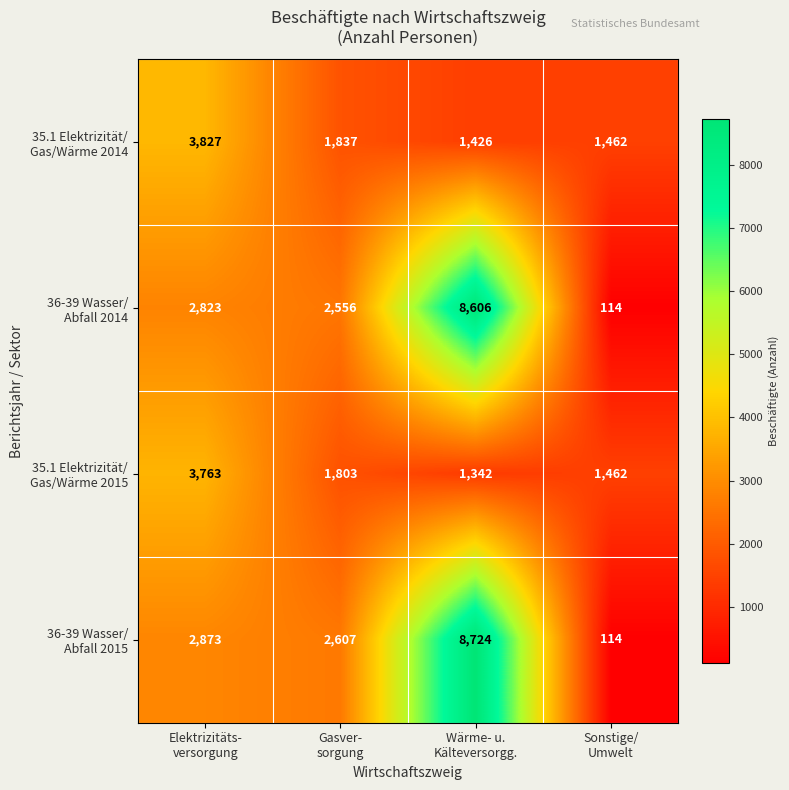

What is the smallest value displayed?

114